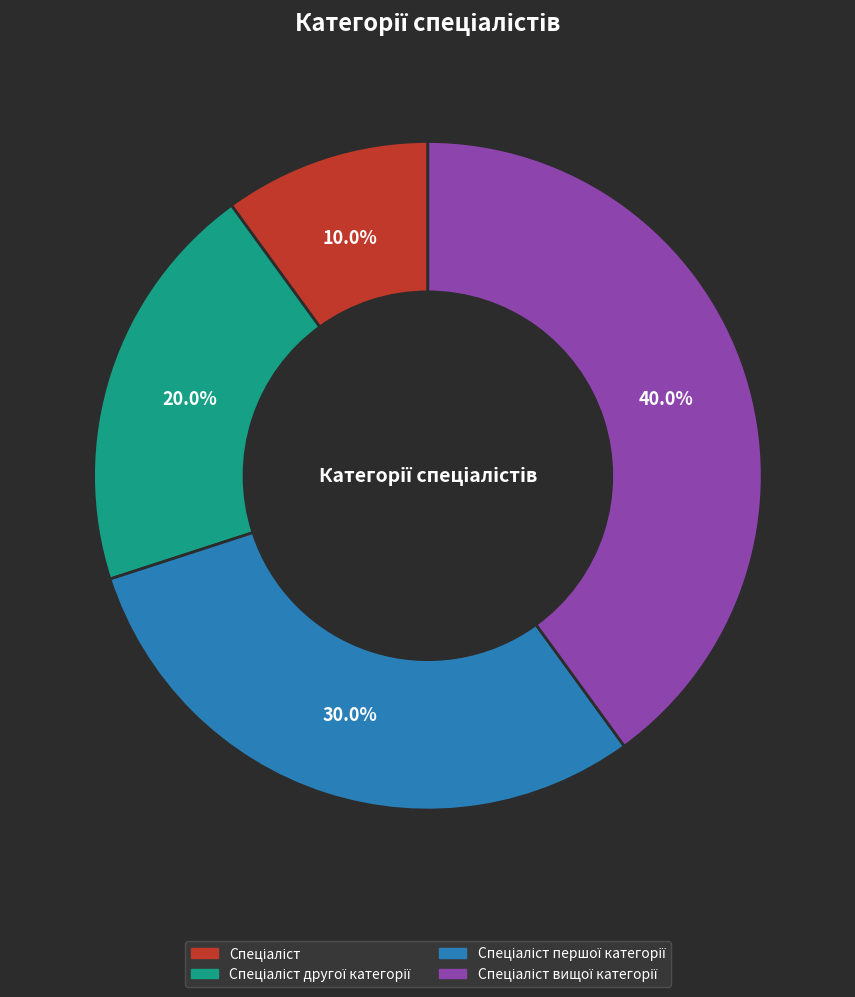

Is there any slice that represents more than half of the pie?

No